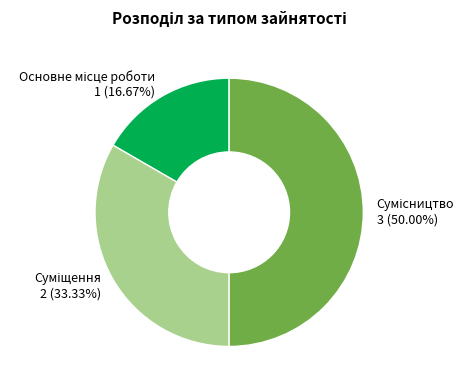

Which slice is the largest?

Сумісництво